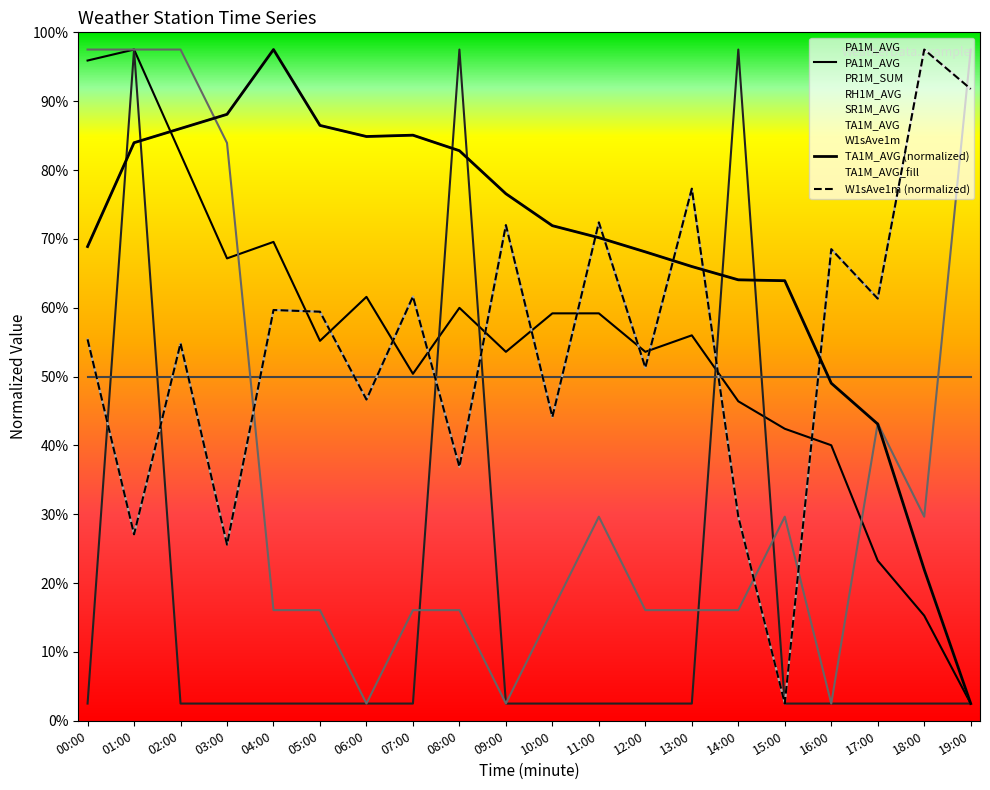

Is it true that W1sAve1m equals 72.0 at 09:00?

True